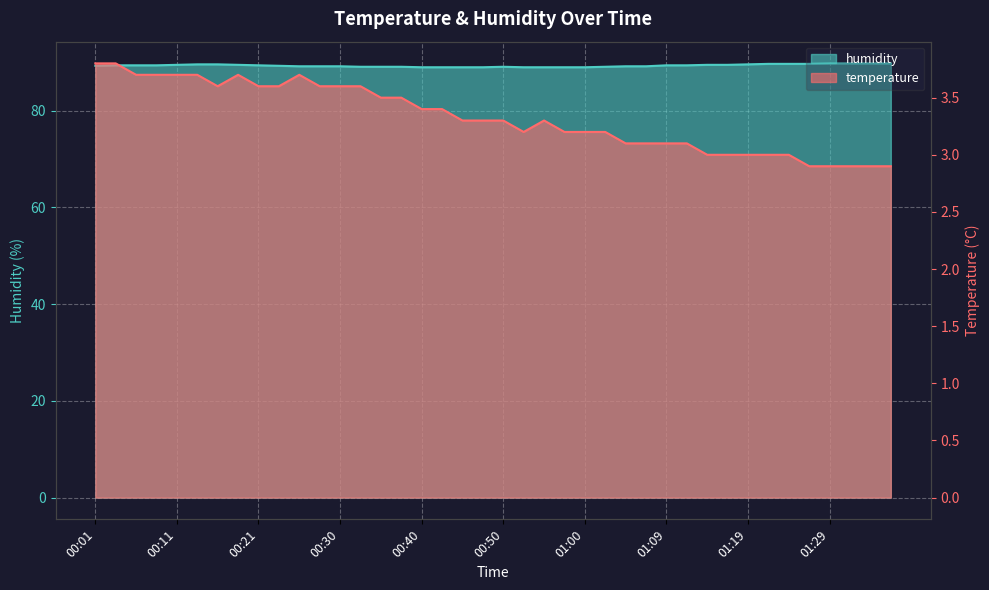

Where is the first local maximum for temperature?

00:18